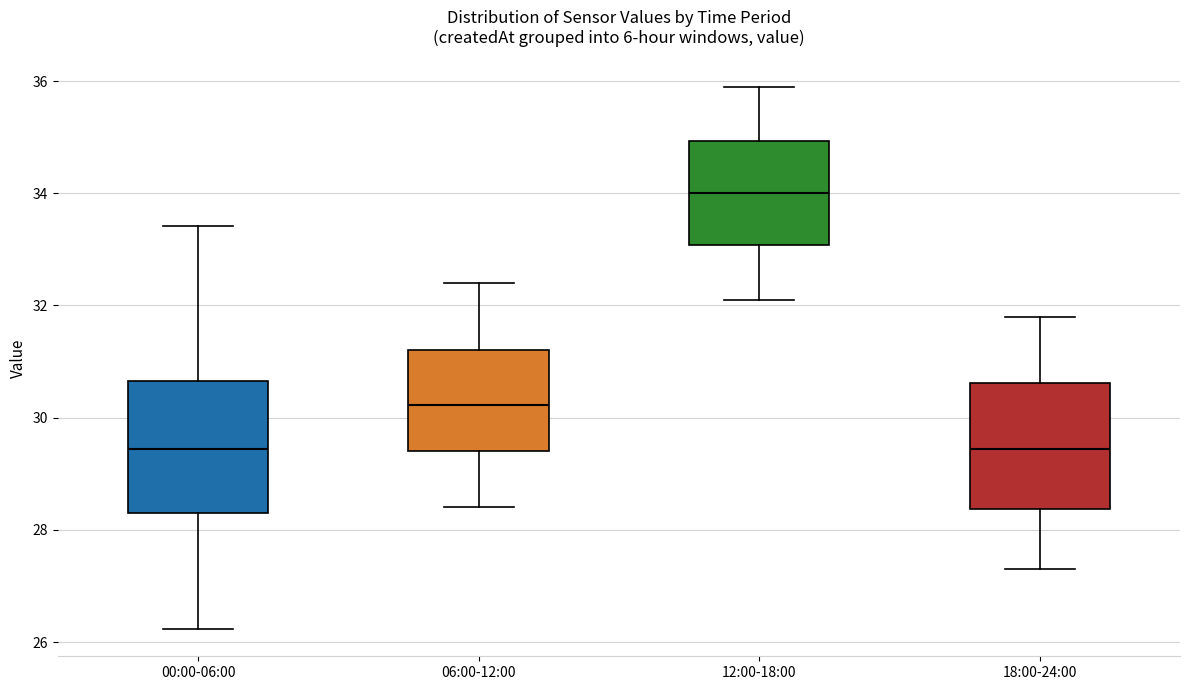

Which box has the highest median line?

12:00-18:00